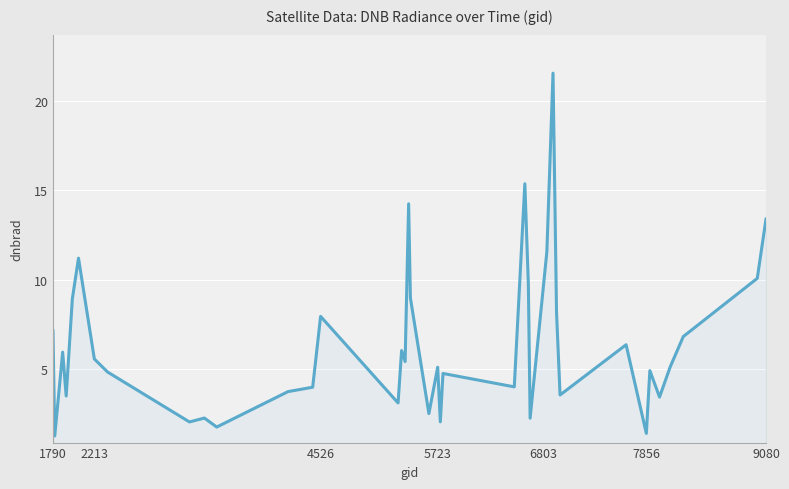

What is the smallest value displayed?

1.2